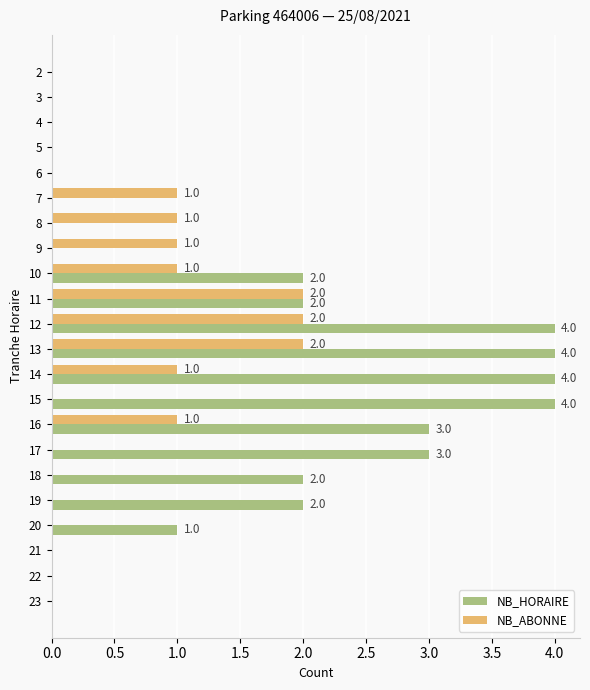

What is the maximum value shown in the chart?

4